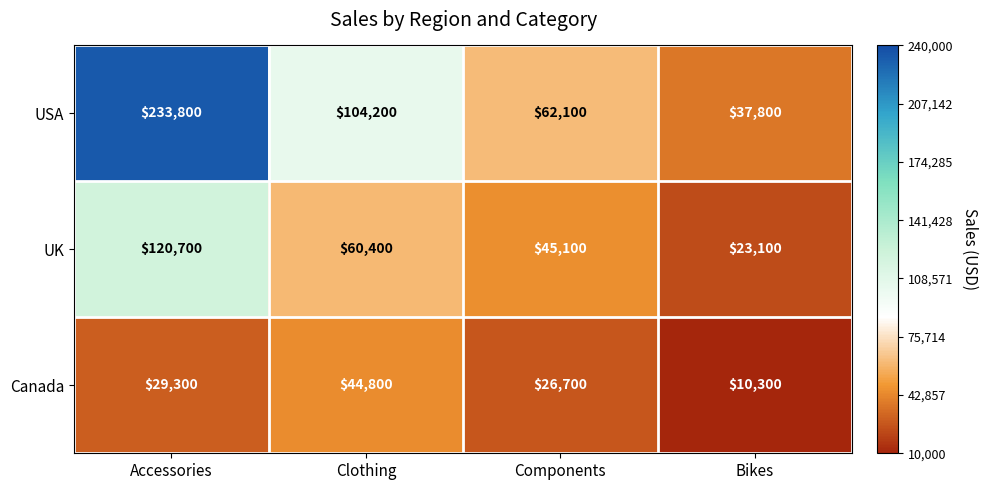

At which category is the sum across all series the highest?

Accessories